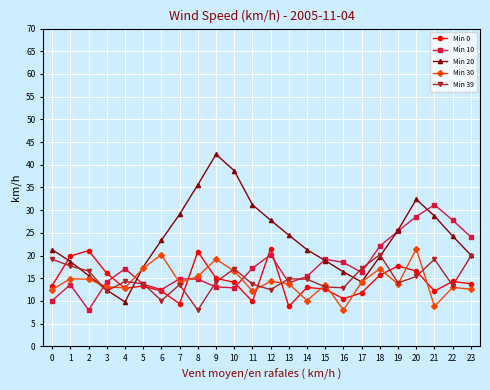

How many values in the Min 20 series exceed 23?

12